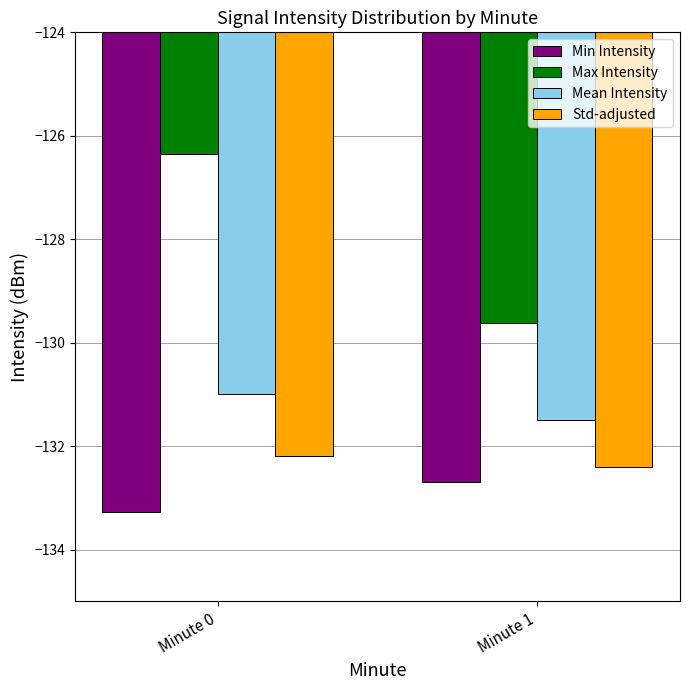

At which category is the sum across all series the highest?

Minute 0